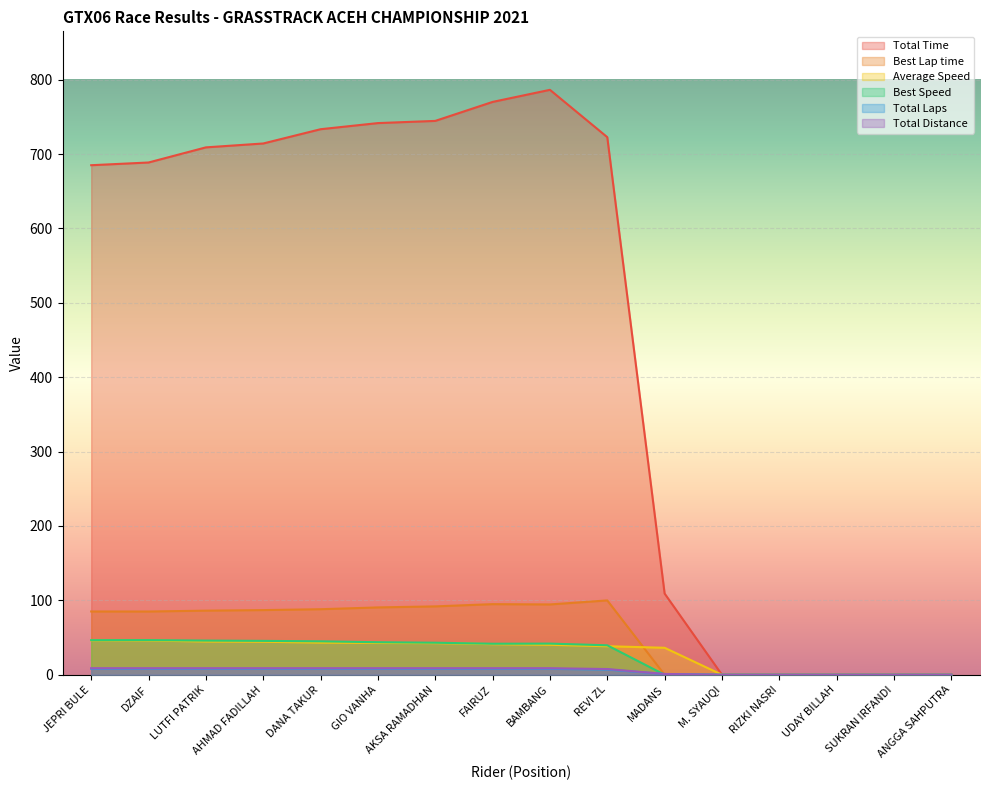

At which label does Total Distance reach its peak?

JEPRI BULE